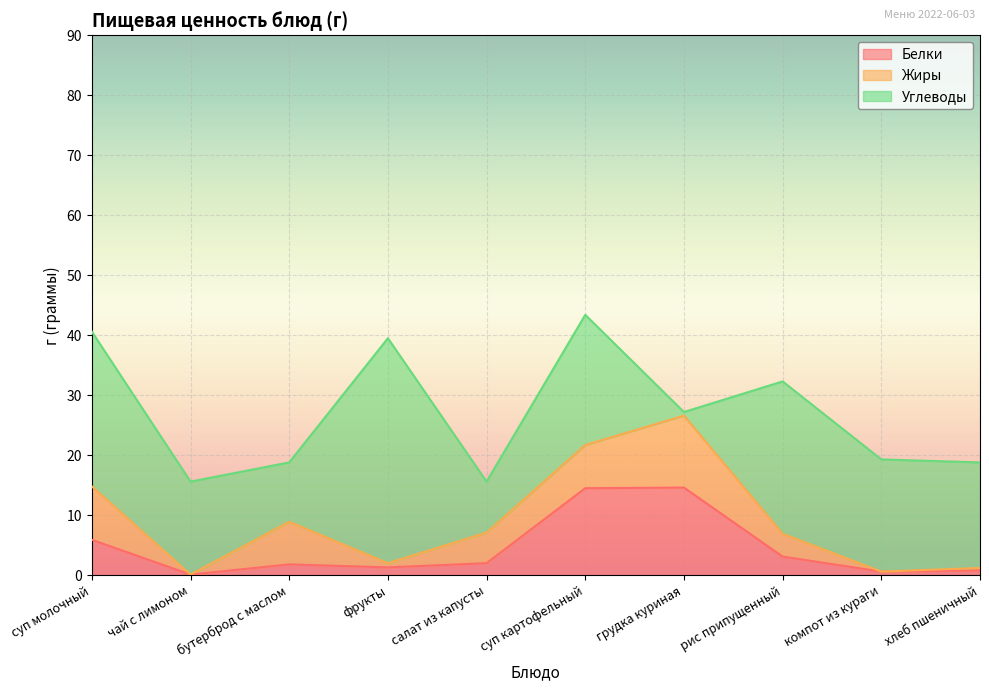

Which series has the largest total across all categories?

Углеводы